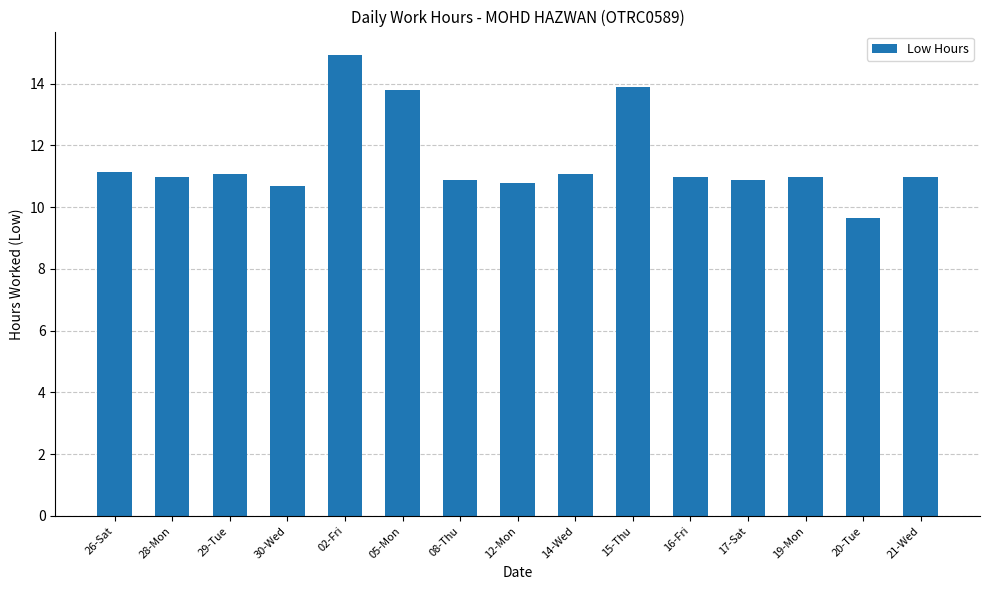

Reading right to left, list all the values displayed in this chart.

21-Wed=11.0	20-Tue=9.6	19-Mon=11.0	17-Sat=10.9	16-Fri=11.0	15-Thu=13.9	14-Wed=11.1	12-Mon=10.8	08-Thu=10.9	05-Mon=13.8	02-Fri=14.9	30-Wed=10.7	29-Tue=11.1	28-Mon=11.0	26-Sat=11.1